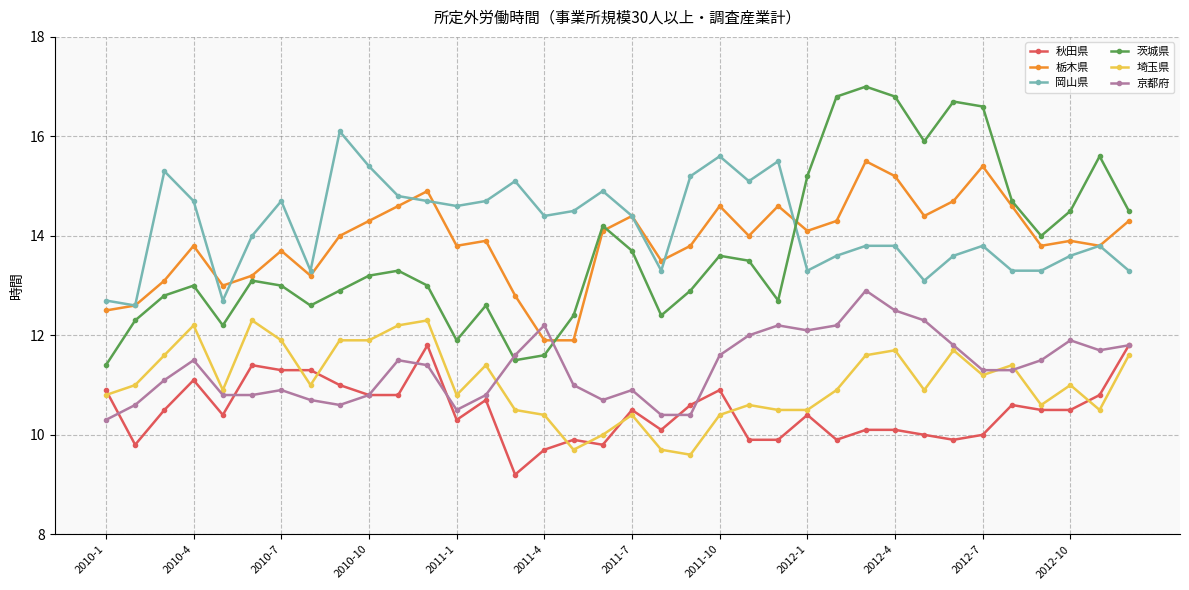

Count the number of categories in the chart.

36